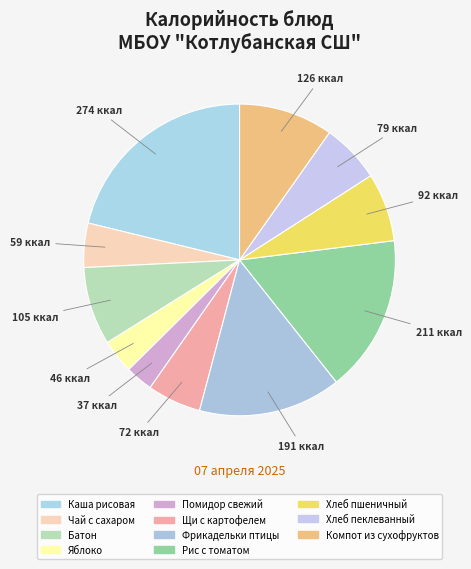

How many slices are in this pie chart?

11